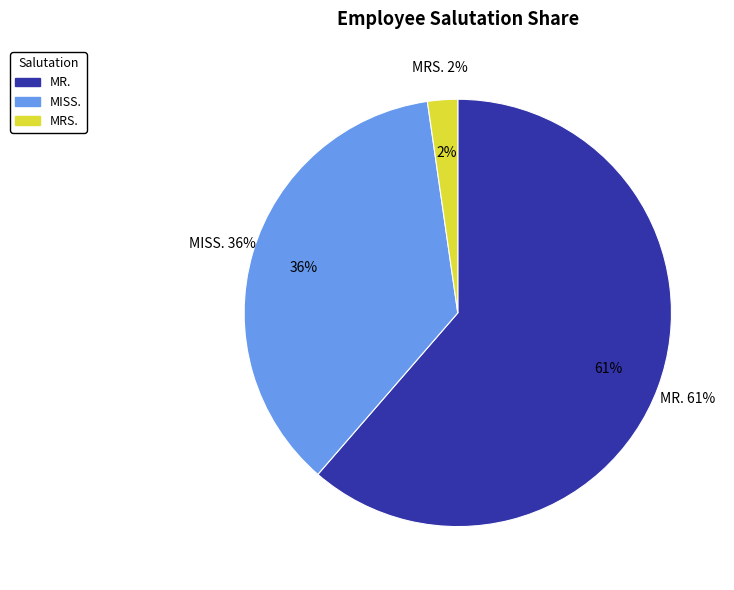

Which category has the smallest portion of the pie?

MRS.